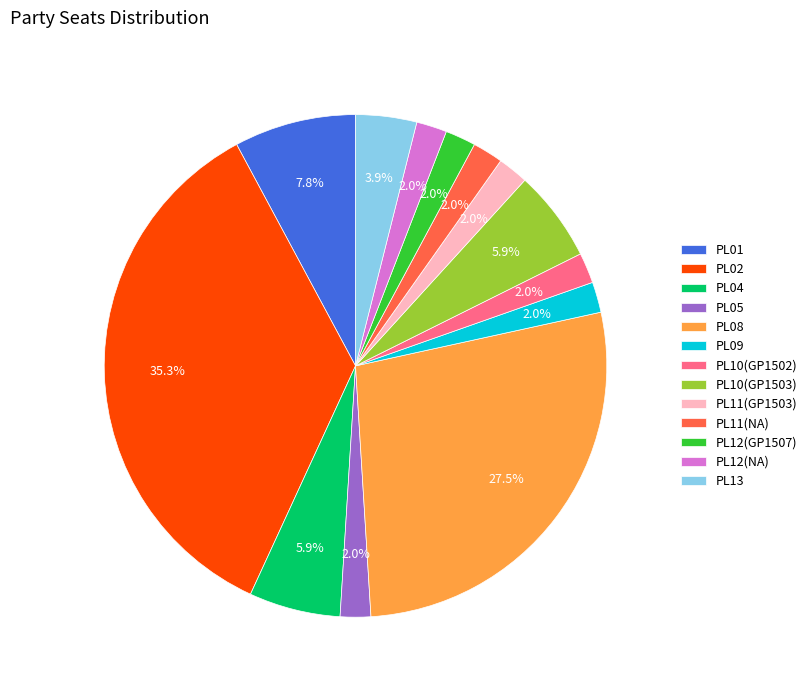

To the nearest percent, what is the combined percentage of PL10(GP1502) and PL04?

8%